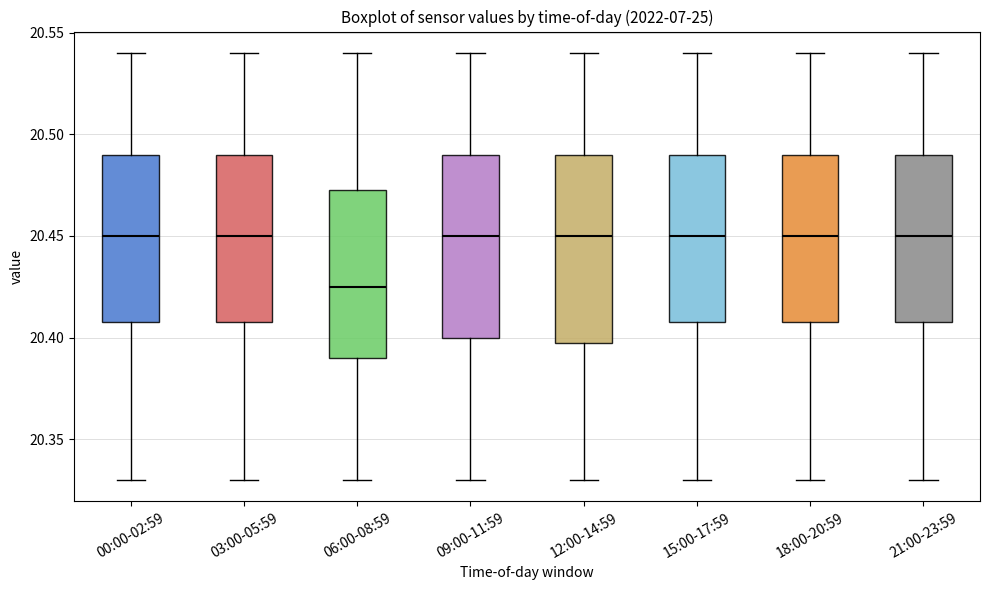

Where does the lower whisker of the box for 21:00-23:59 end on the y-axis? The values are not printed on the chart, so give them approximately, as read against the axis.

20.330